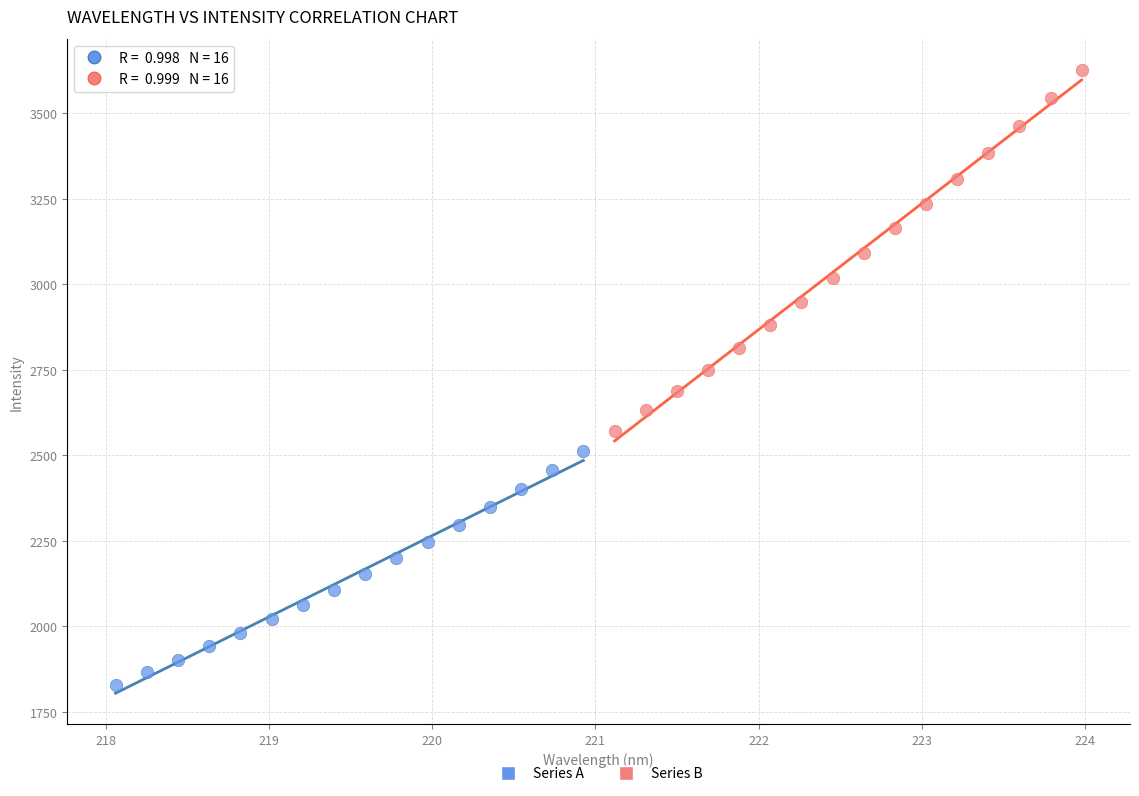

Which series reaches the minimum Y coordinate?

Series A